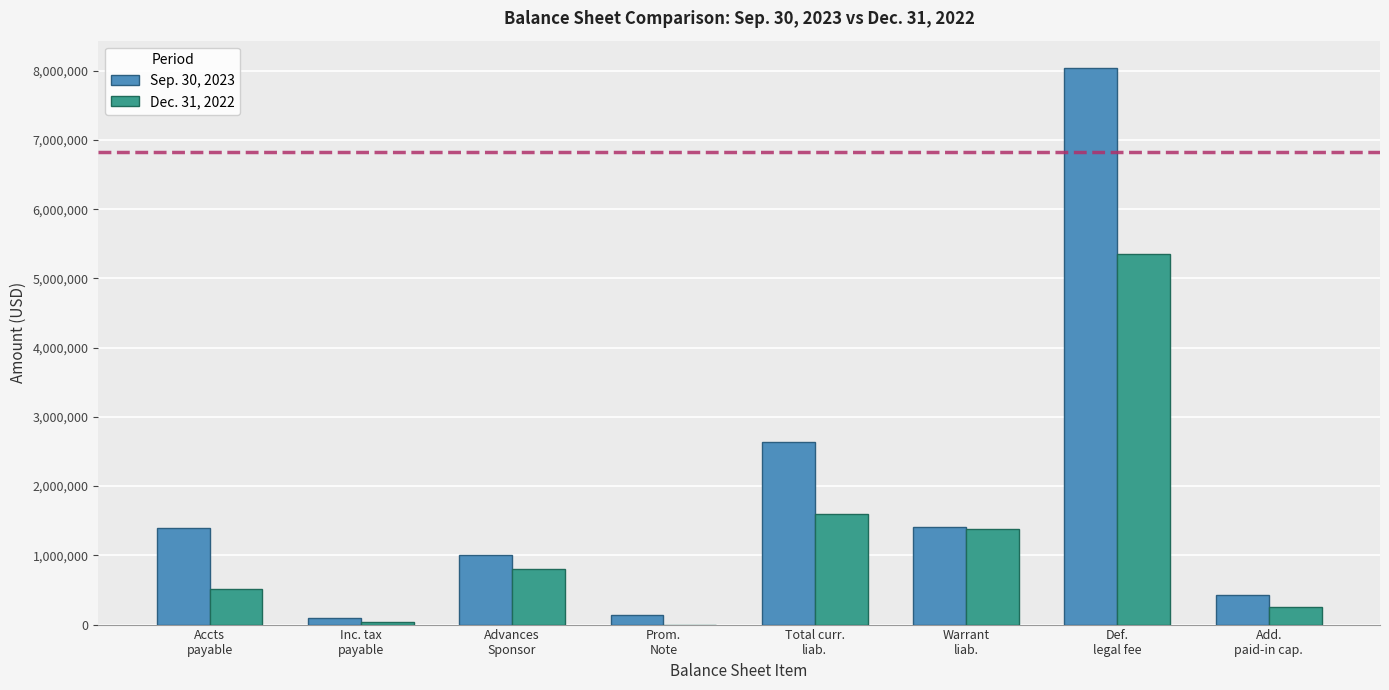

Which label corresponds to the largest value in the chart?

Def.
legal fee